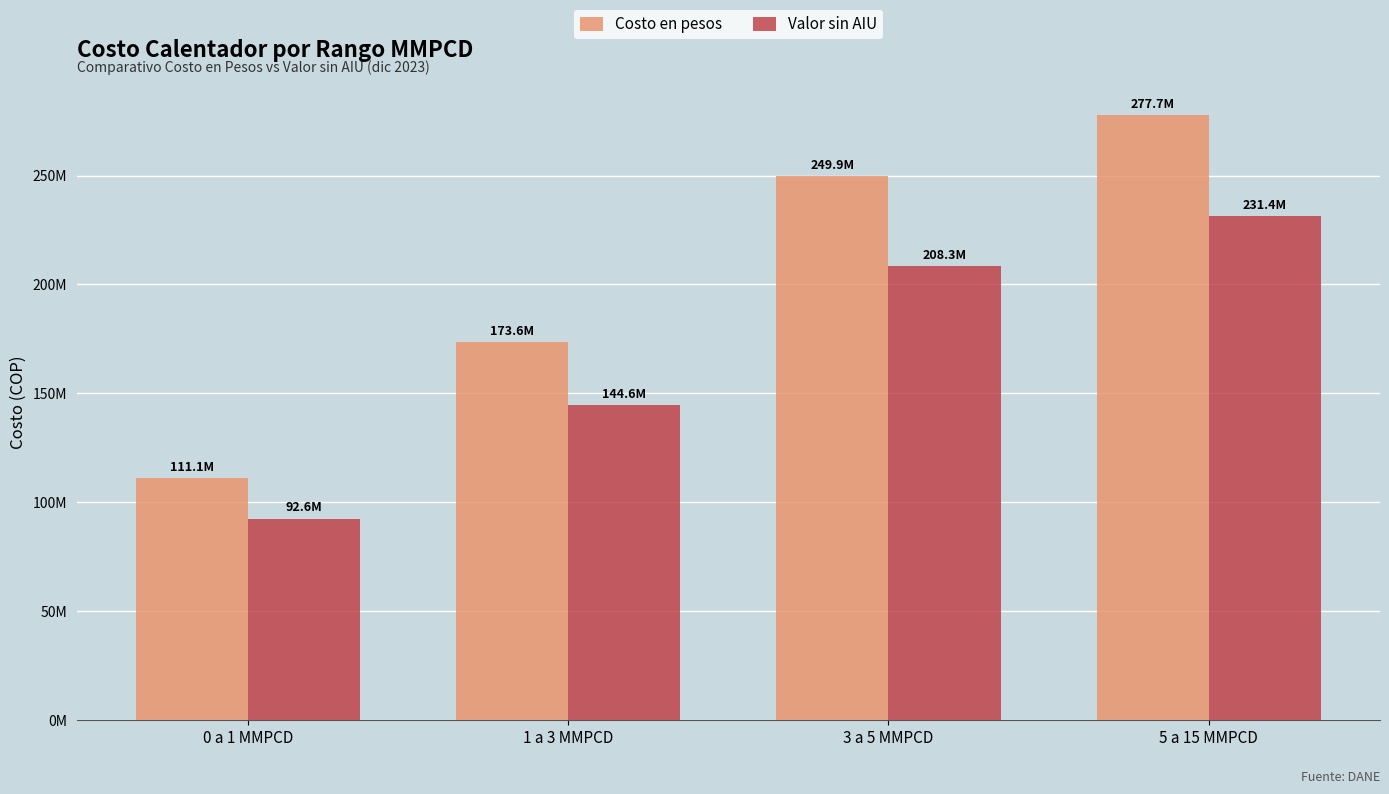

List the series in order of their overall mean, lowest first.

Valor sin AIU, Costo en pesos